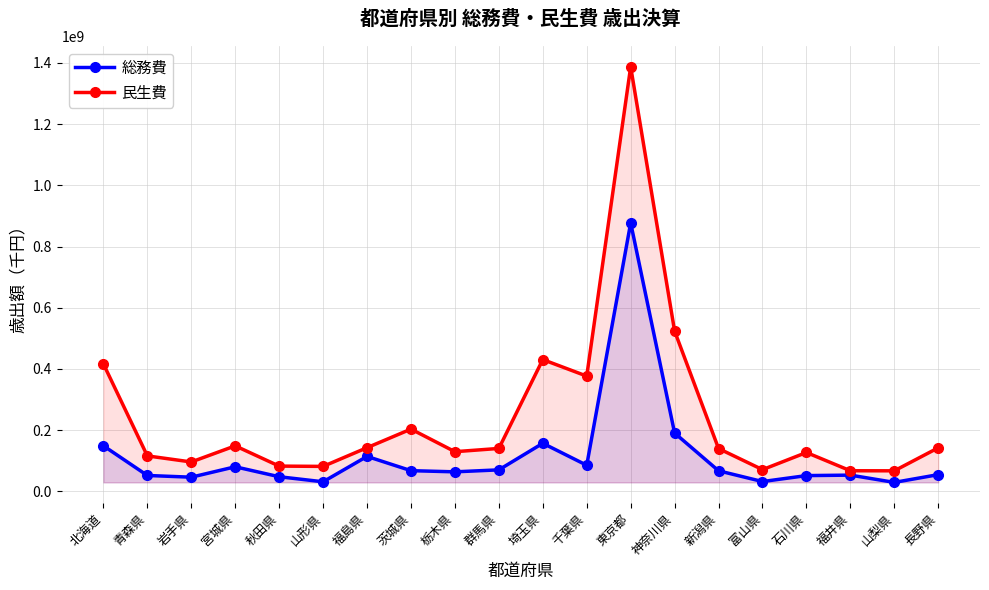

The value of 民生費 at 東京都 is 819507515. True or false?

False